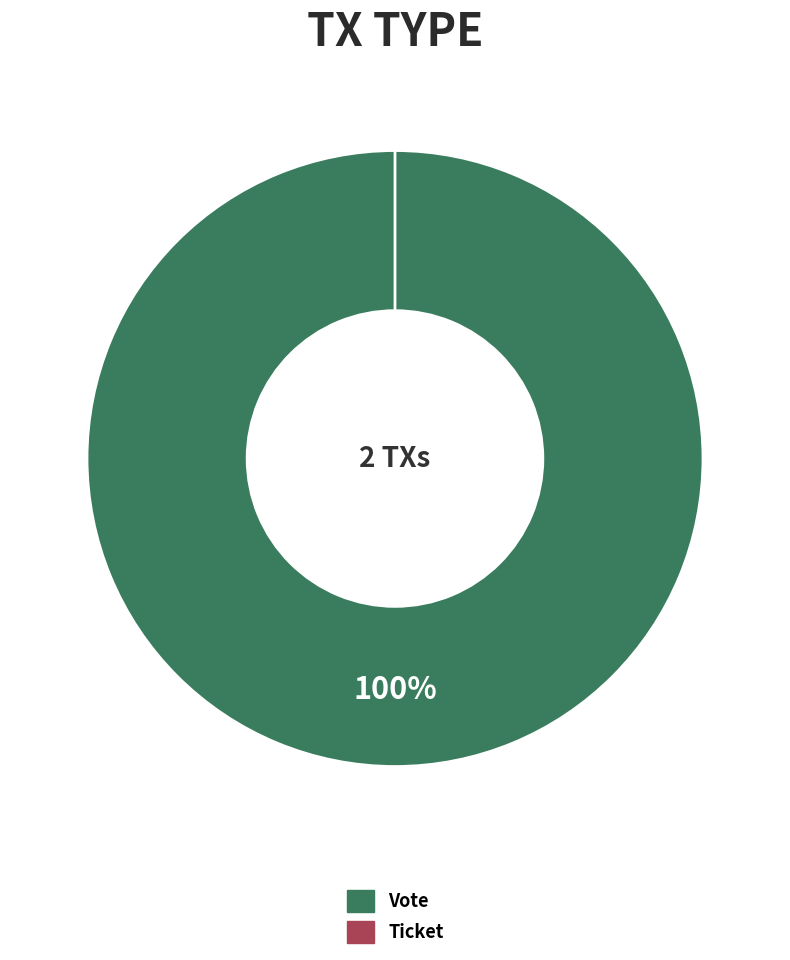

What is the largest slice in the pie chart?

Vote